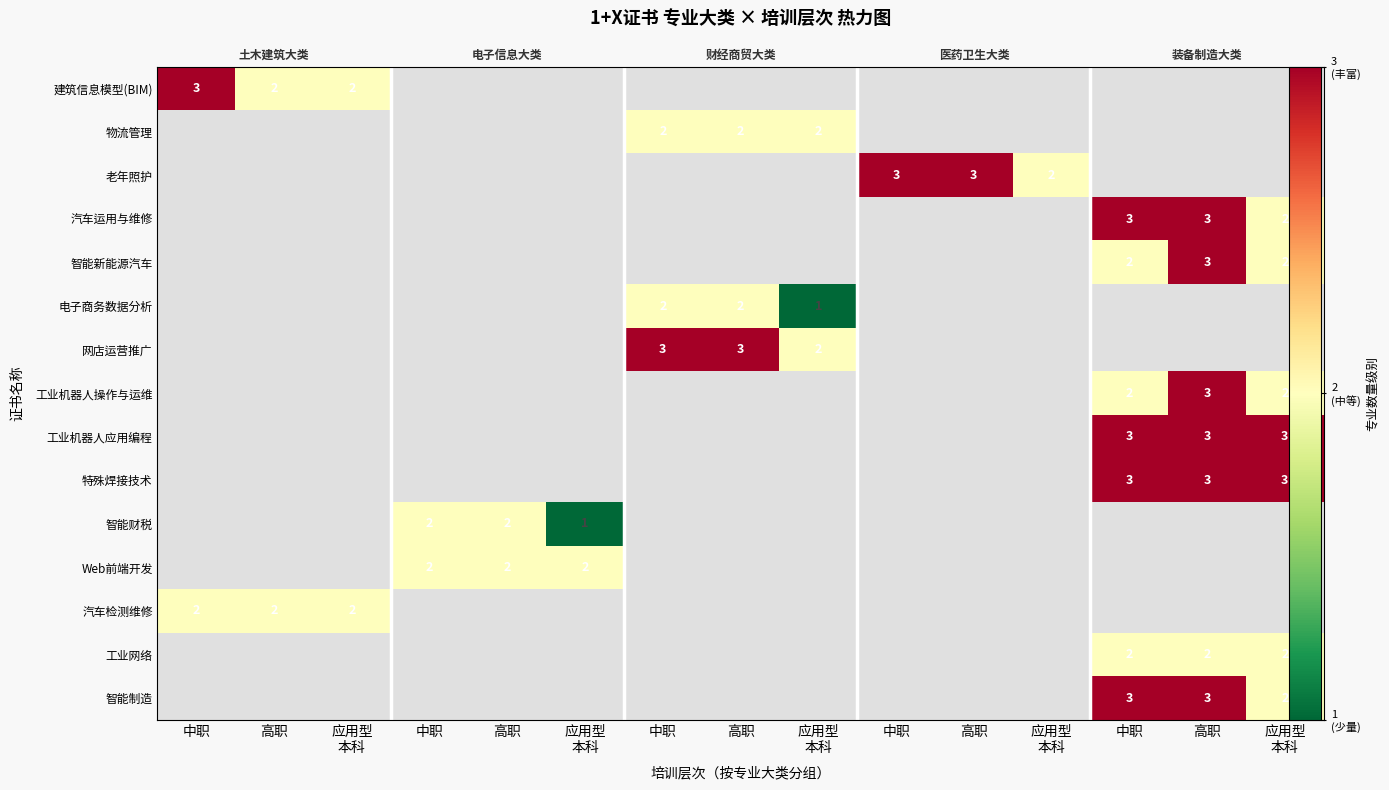

List the labels in order of 汽车检测维修 value, largest first.

中职, 高职, 应用型 本科, 中职, 高职, 应用型 本科, 中职, 高职, 应用型 本科, 中职, 高职, 应用型 本科, 中职, 高职, 应用型 本科